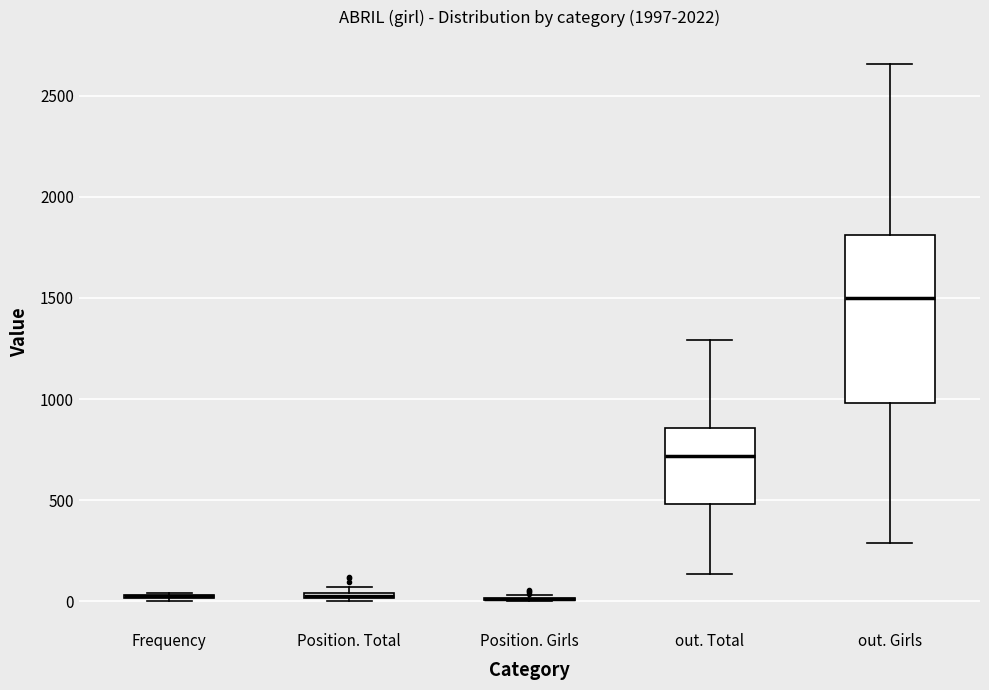

Where is the lower edge of the box for out. Total on the y-axis? The values are not printed on the chart, so give them approximately, as read against the axis.

500